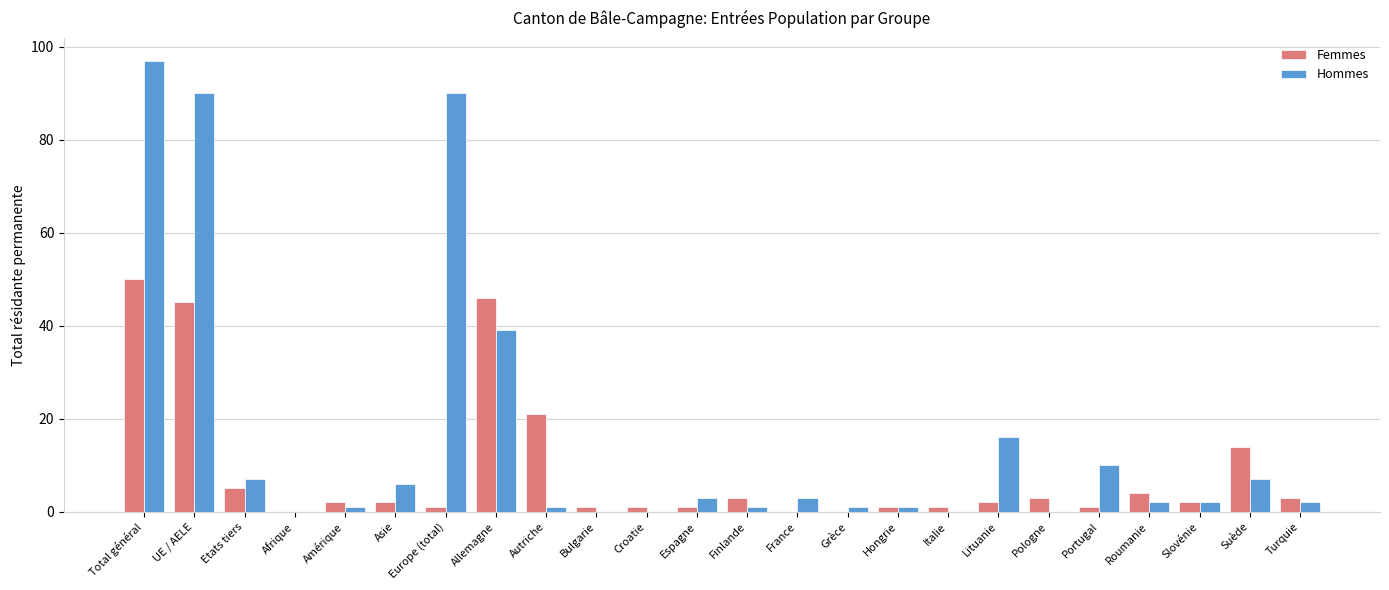

What is the sum of the Femmes values at Autriche and Europe (total)?

22